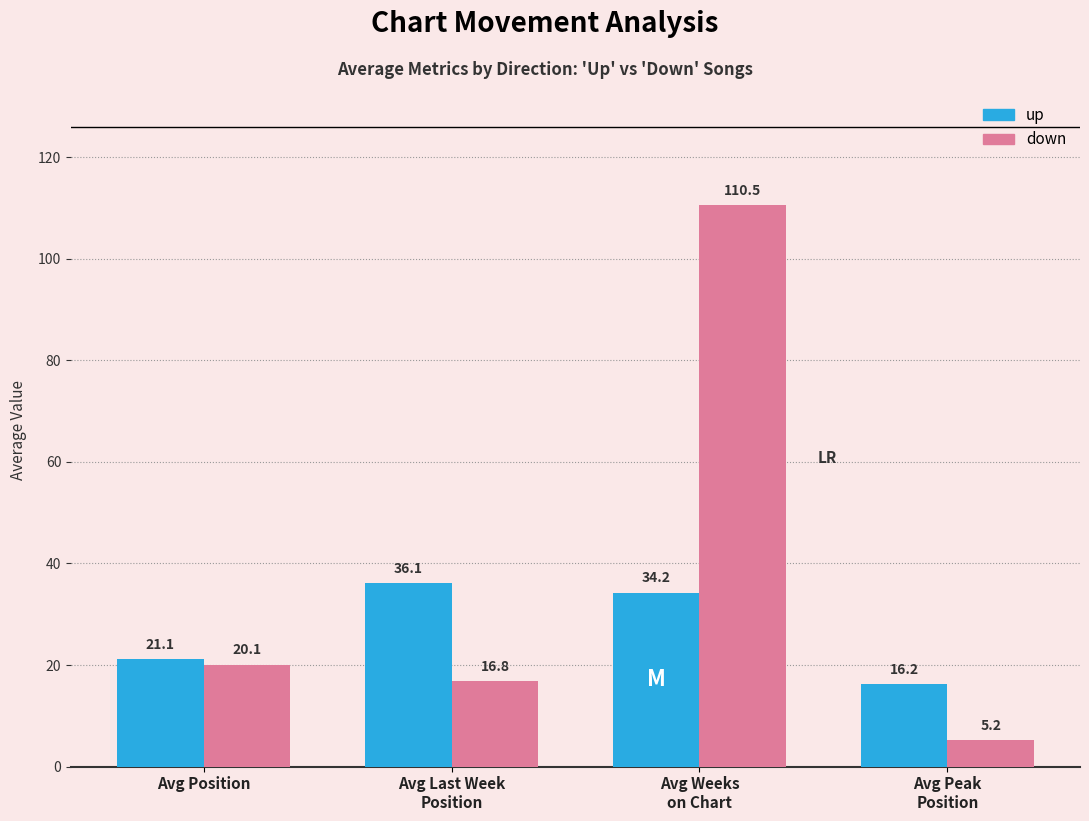

Which series has the largest range (max minus min)?

down